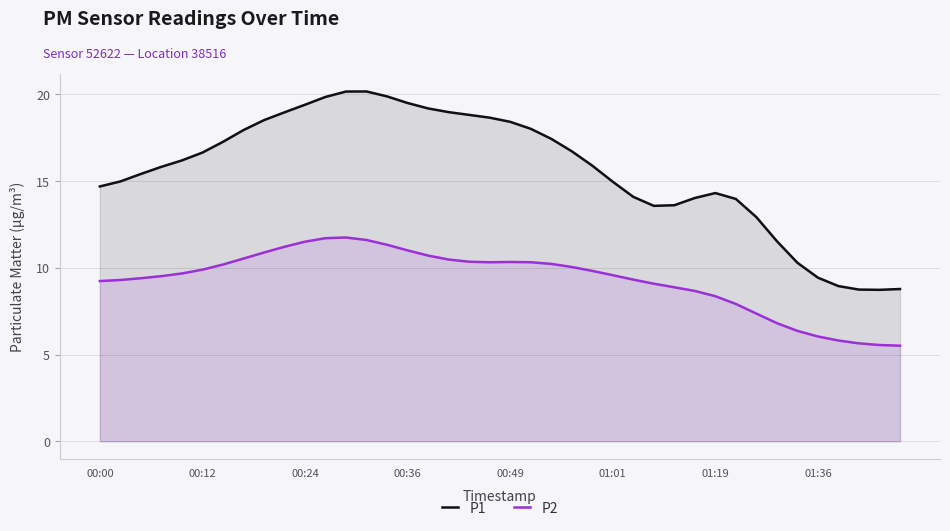

What is the lowest value of the P1 series?

8.7